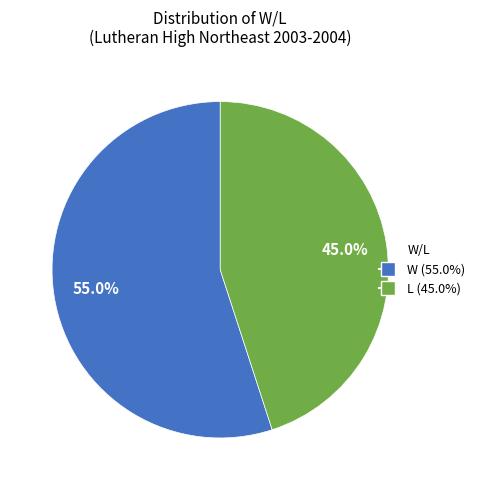

Is there a majority slice in this chart?

Yes